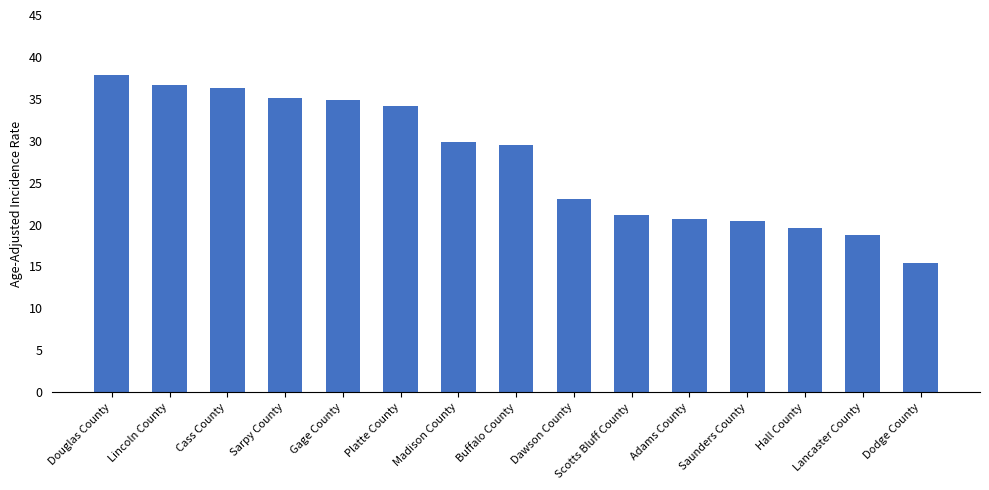

Reading right to left, extract all data points from this chart.

Dodge County=15.4	Lancaster County=18.7	Hall County=19.6	Saunders County=20.4	Adams County=20.7	Scotts Bluff County=21.1	Dawson County=23.0	Buffalo County=29.5	Madison County=29.8	Platte County=34.2	Gage County=34.9	Sarpy County=35.1	Cass County=36.3	Lincoln County=36.6	Douglas County=37.8